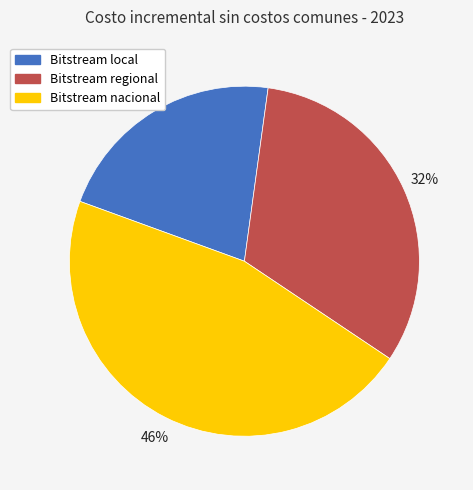

Is it true that Bitstream local is 27% of the pie?

False